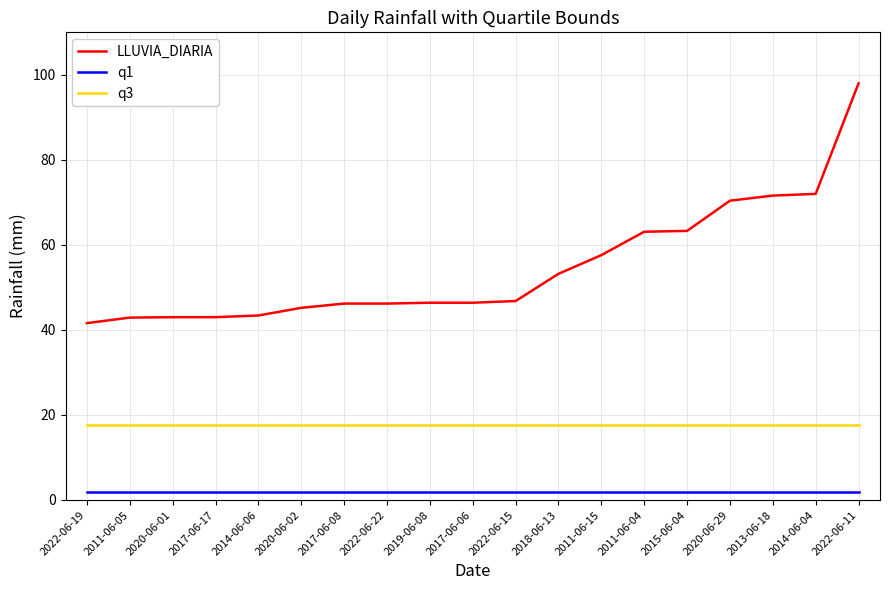

Which series has the widest spread of values?

LLUVIA_DIARIA